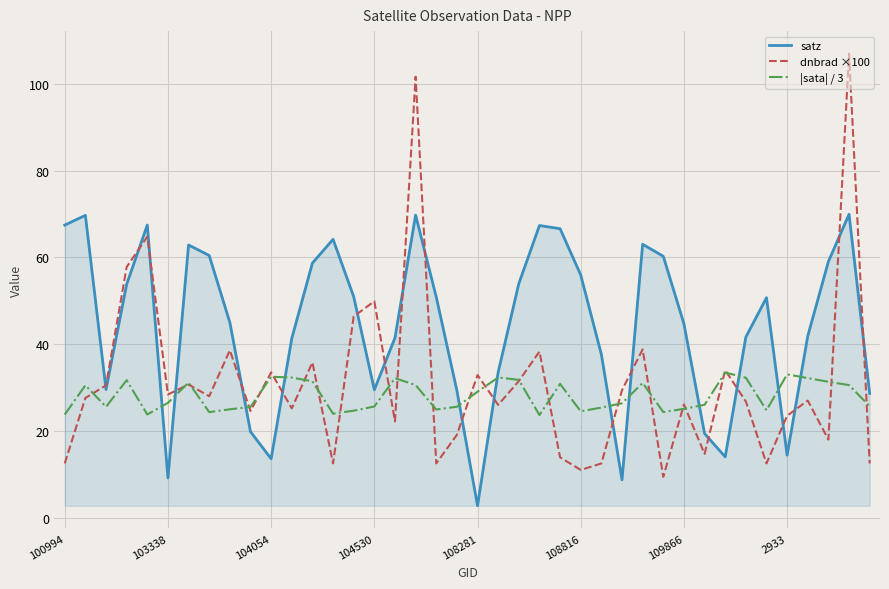

How many lines are shown in the chart?

3